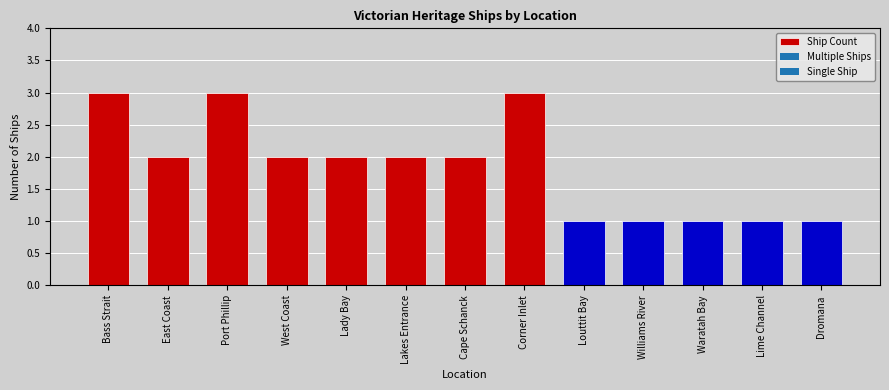

Is it true that the value at Corner Inlet is 1?

False